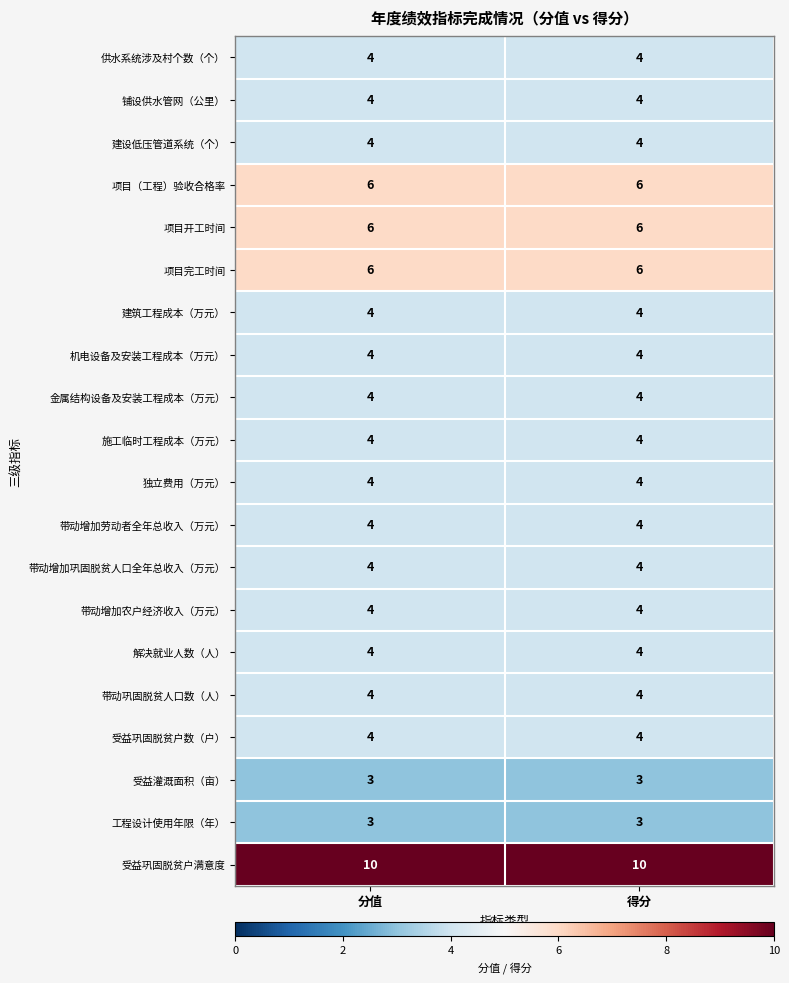

Which series has the largest total across all categories?

受益巩固脱贫户满意度